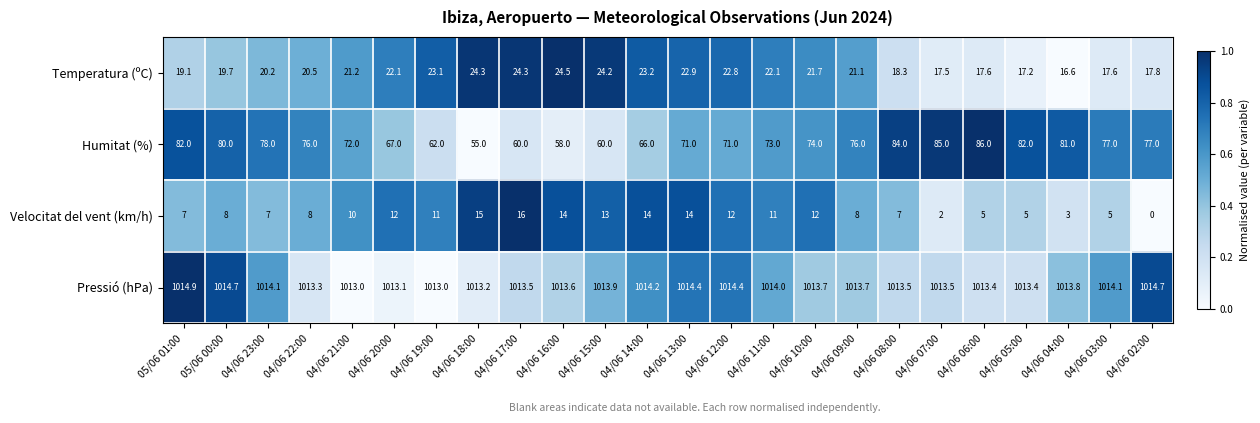

At 04/06 04:00, list the series in order from largest to smallest.

Pressió (hPa), Humitat (%), Temperatura (ºC), Velocitat del vent (km/h)